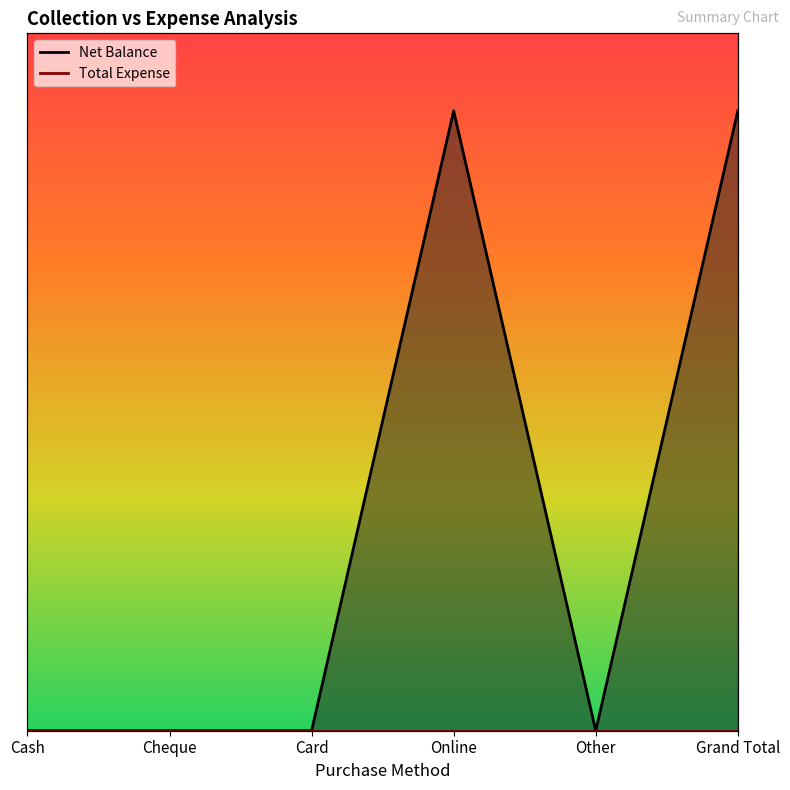

What is the label of the 4th point from the left?

Online